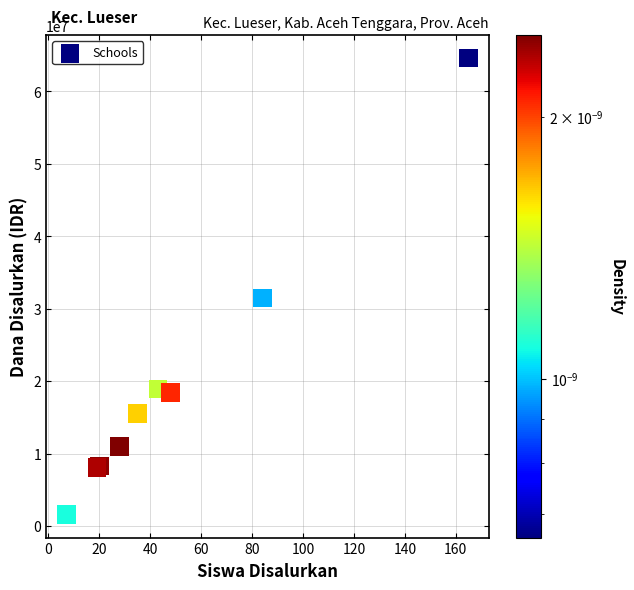

What Y value in the scatter plot is closest to 33075000?

31500000